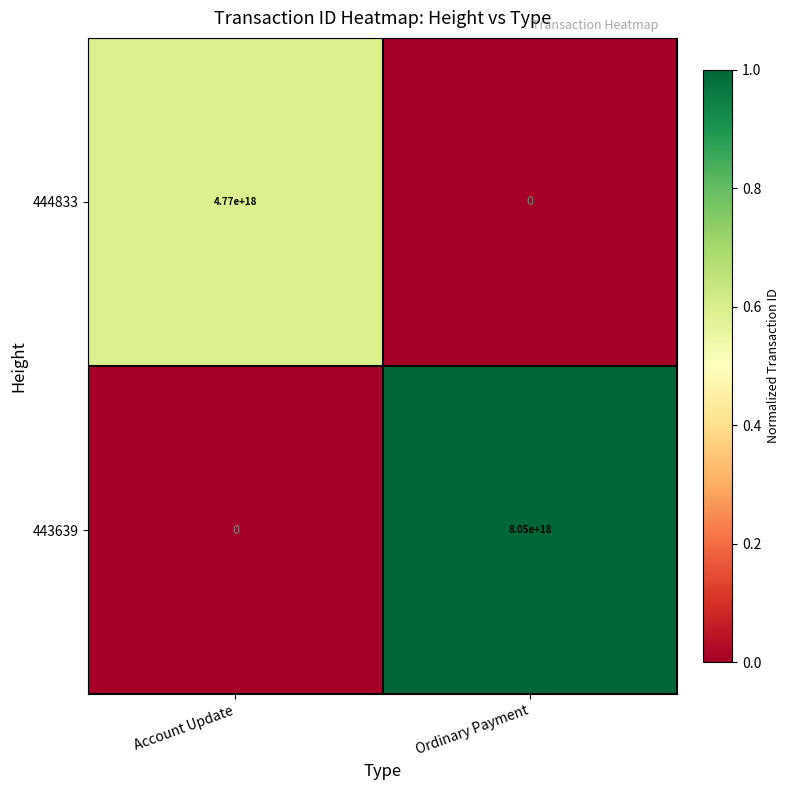

Rank the series by their average value, from highest to lowest.

443639, 444833